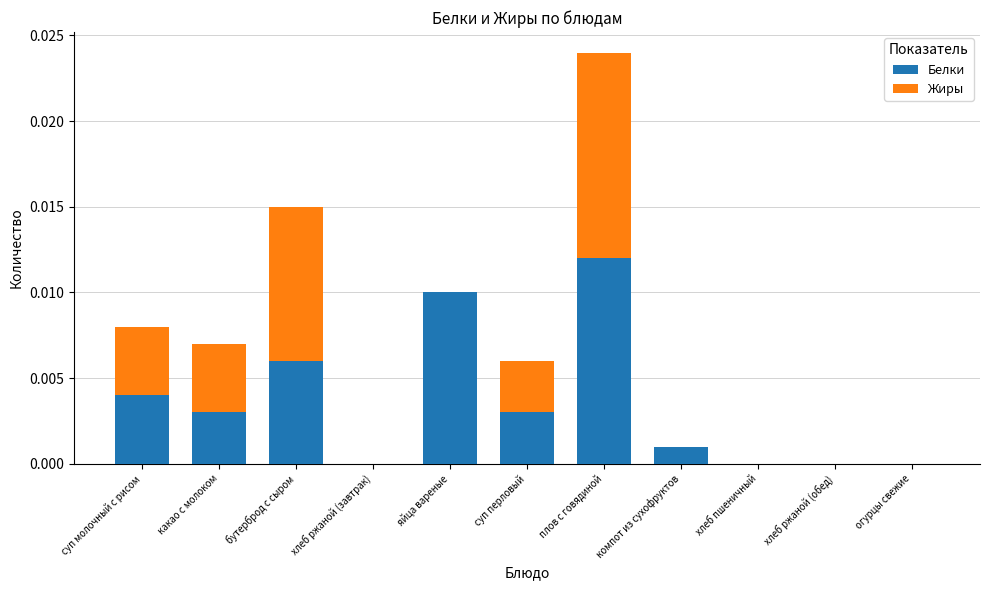

Does the chart contain stacked bars?

Yes